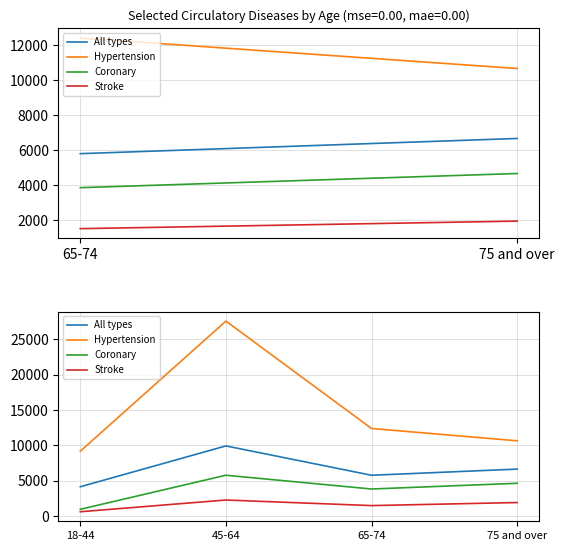

How many series are shown in this chart?

4